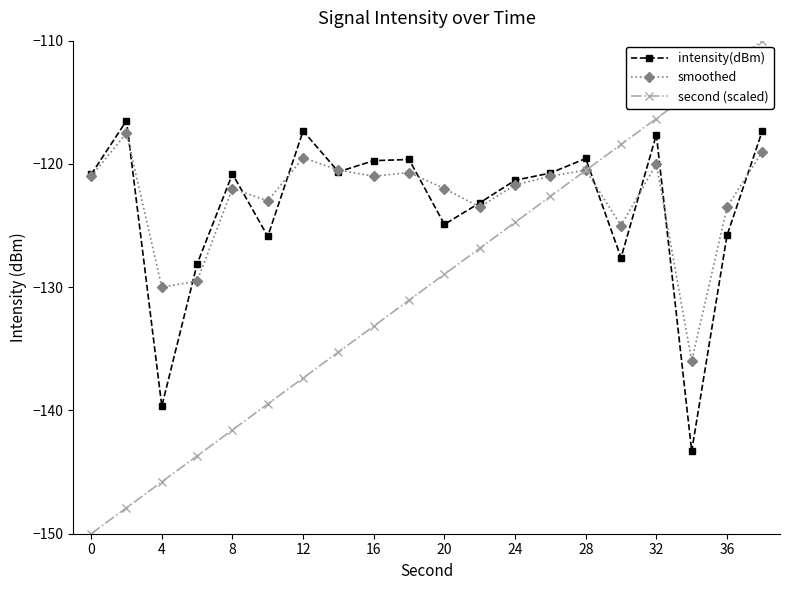

What is the value of the second (scaled) point at the 13th from the left?

-124.7